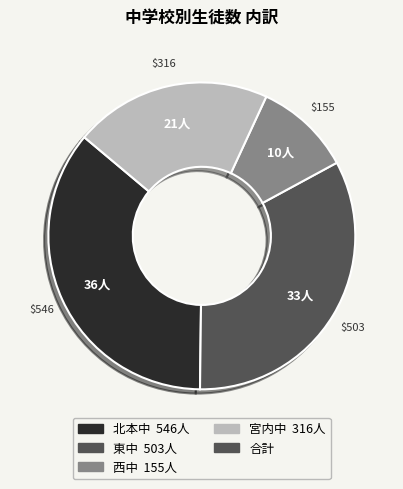

How many slices are in this pie chart?

4